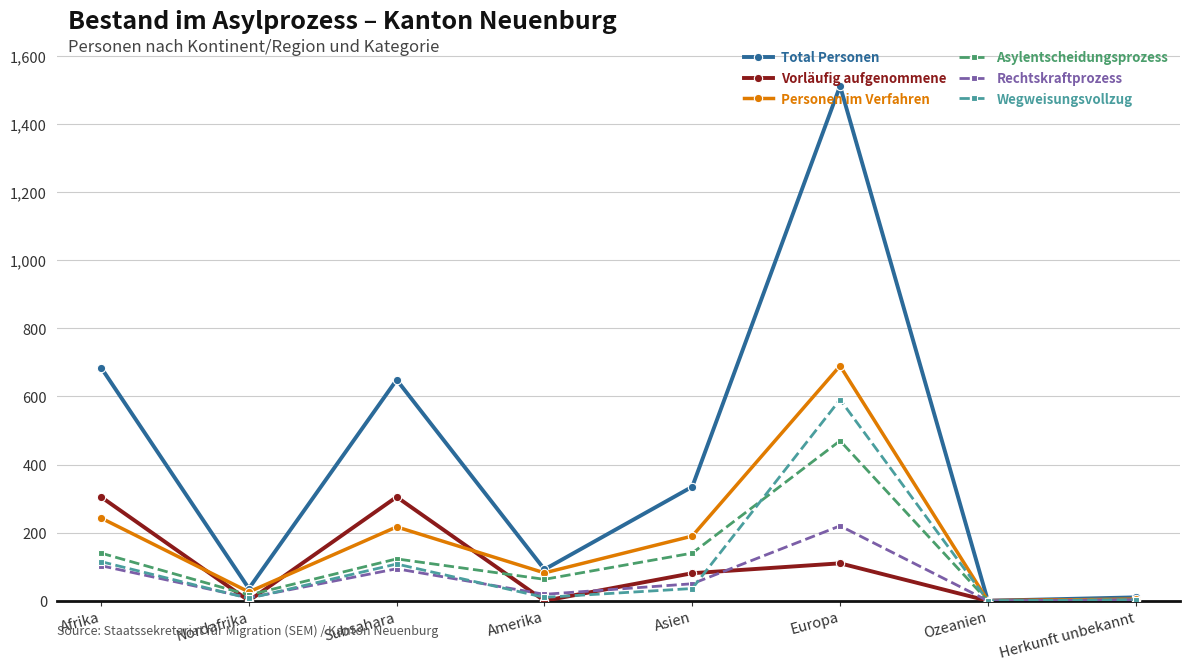

How many categories are shown in the chart?

8